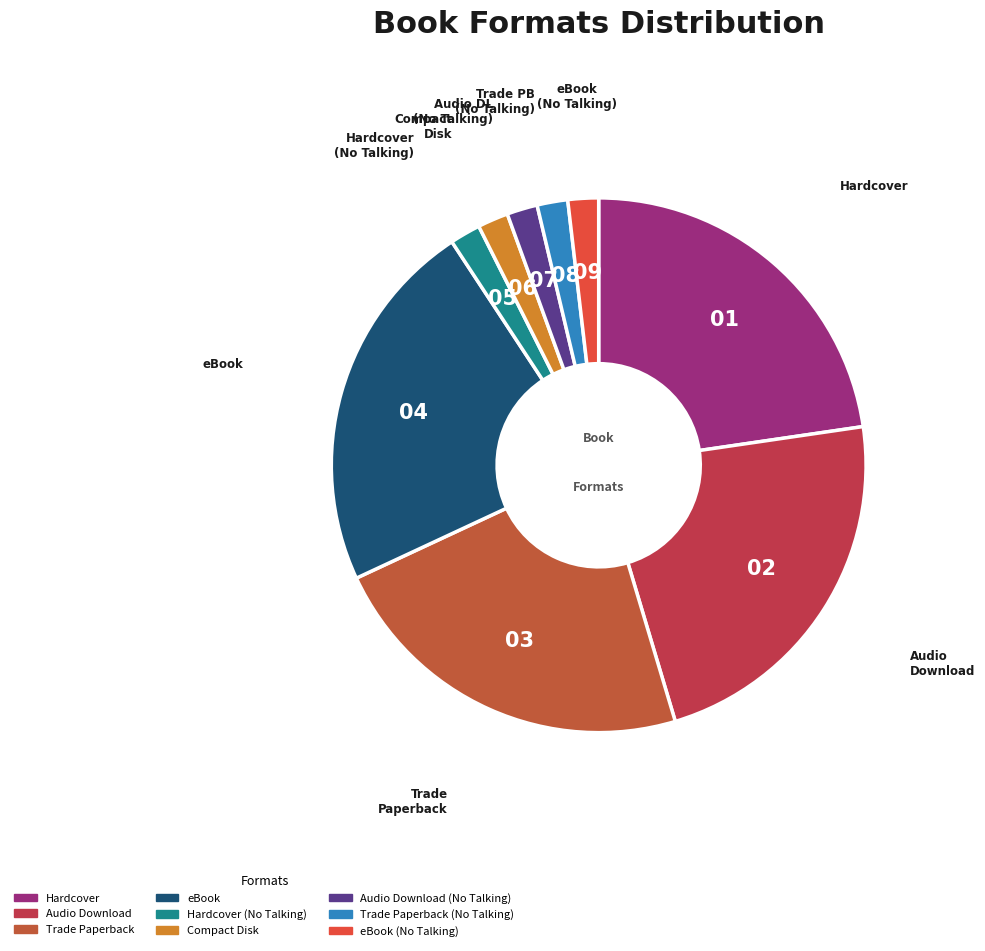

Does any single category account for the majority?

No